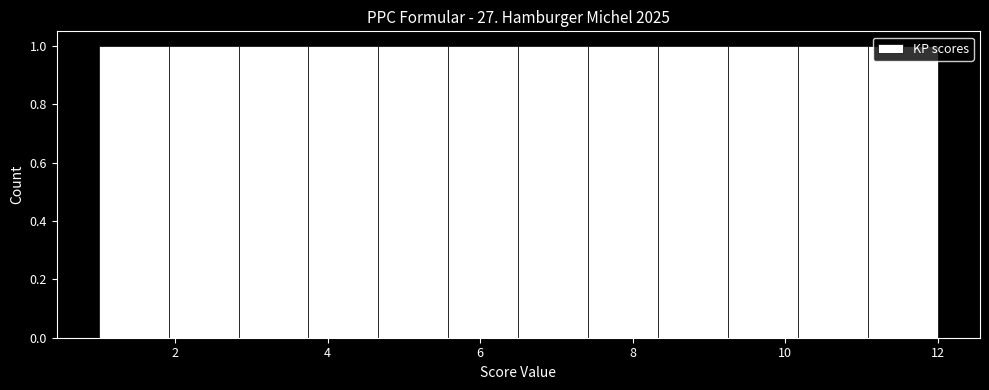

Reading left to right, list every bar in this chart as the range it spans on the x-axis followed by its height. Neither the bar edges nor the heights are printed on the chart, so give them approximately, as read against the axes.

1.0 to 2.0: 1
2.0 to 2.8: 1
2.8 to 3.8: 1
3.8 to 4.6: 1
4.6 to 5.6: 1
5.6 to 6.6: 1
6.6 to 7.4: 1
7.4 to 8.4: 1
8.4 to 9.2: 1
9.2 to 10.2: 1
10.2 to 11.0: 1
11.0 to 12.0: 1